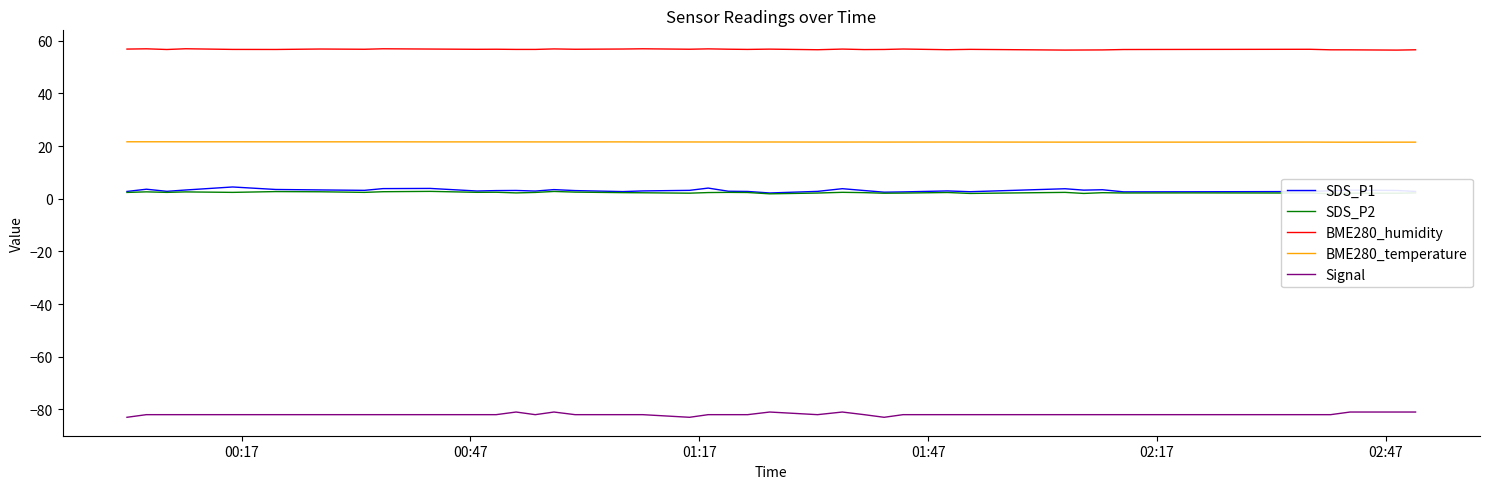

Count the number of categories in the chart.

40